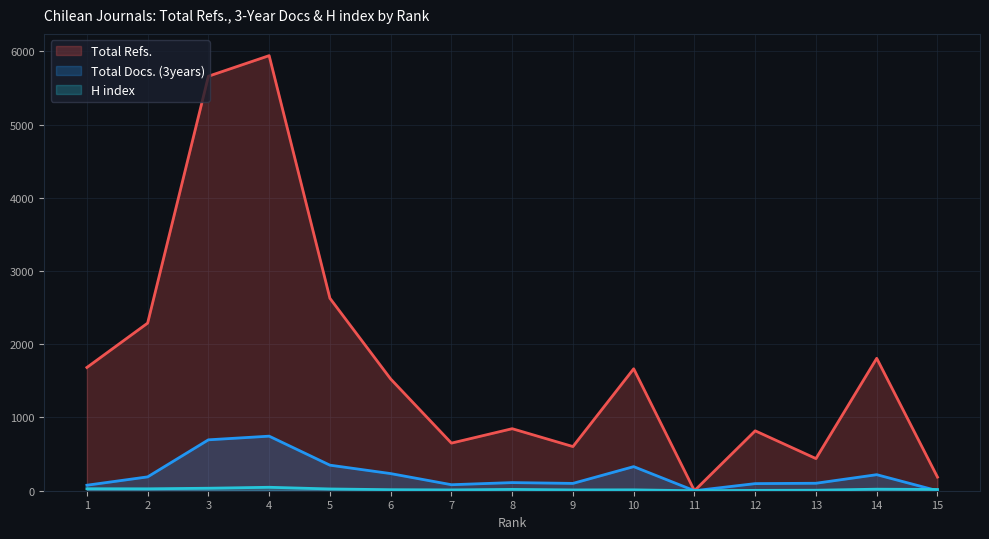

True or false: H index and Total Refs. intersect in this chart.

False